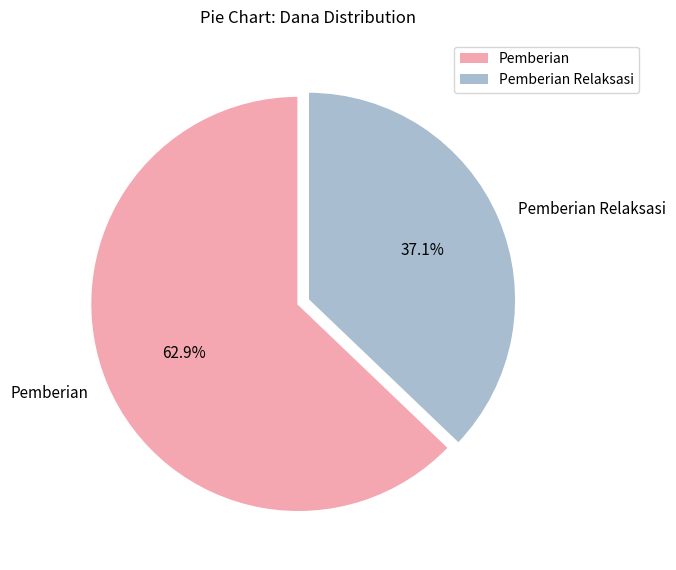

Rank the categories by value from lowest to highest.

Pemberian Relaksasi, Pemberian